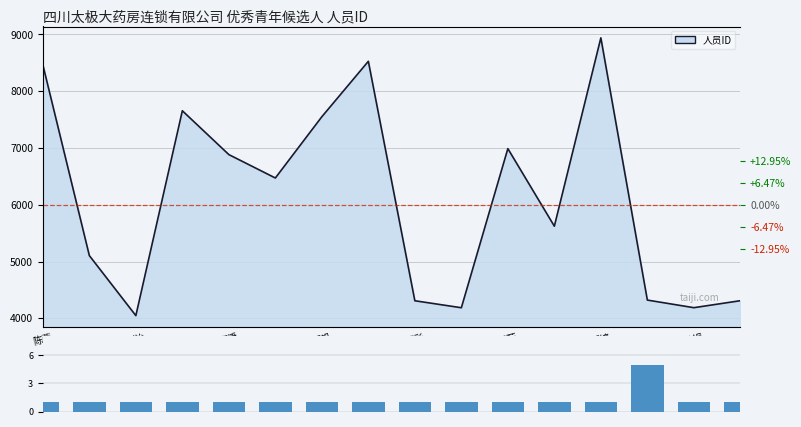

Reading left to right, what are all the values shown in this chart?

人员ID_line: 8465	5105	4048	7656	6884	6472	7551	8527	4310	4187	6989	5623	8940	4322	4188	4311
序号: 1	1	1	1	1	1	1	1	1	1	1	1	1	5	1	1